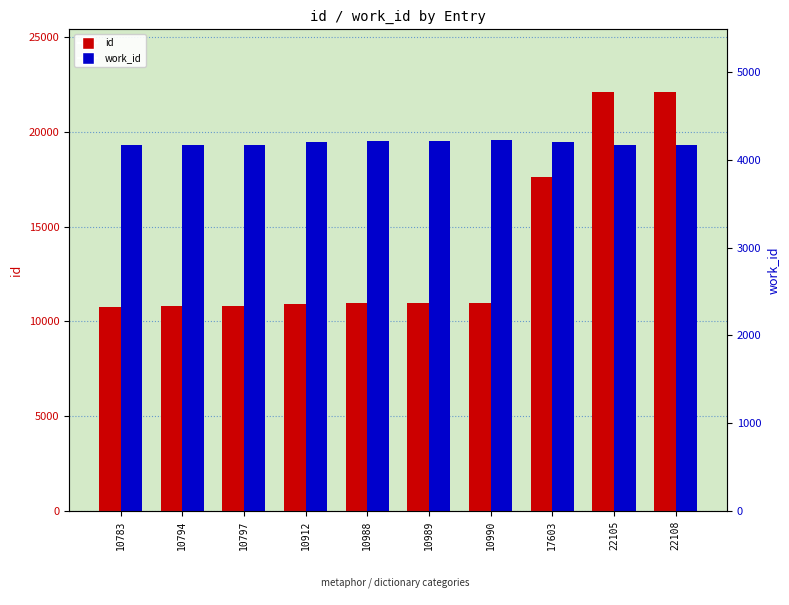

What is the difference between the id values at 17603 and 22108?

4505